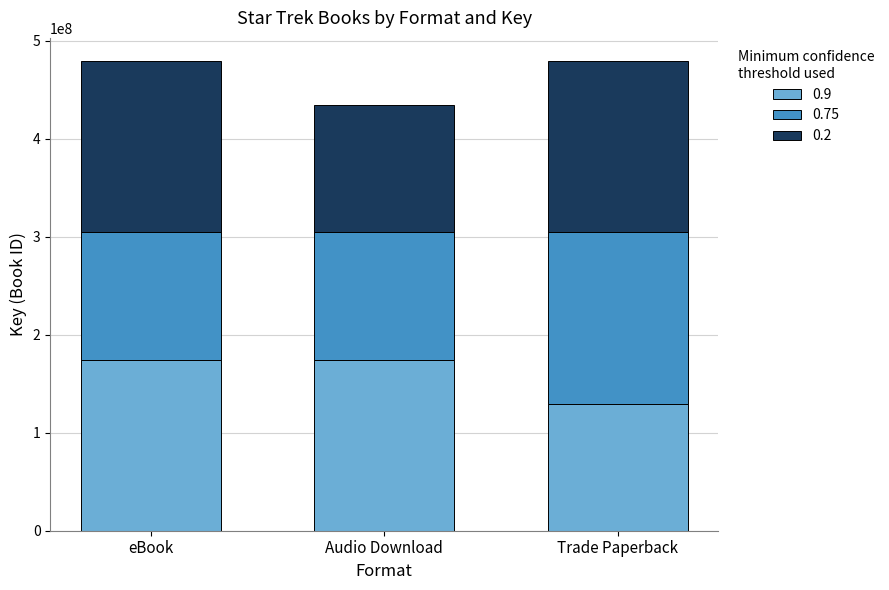

What is the sum of the 0.9 values at Trade Paperback and Audio Download?

304339838